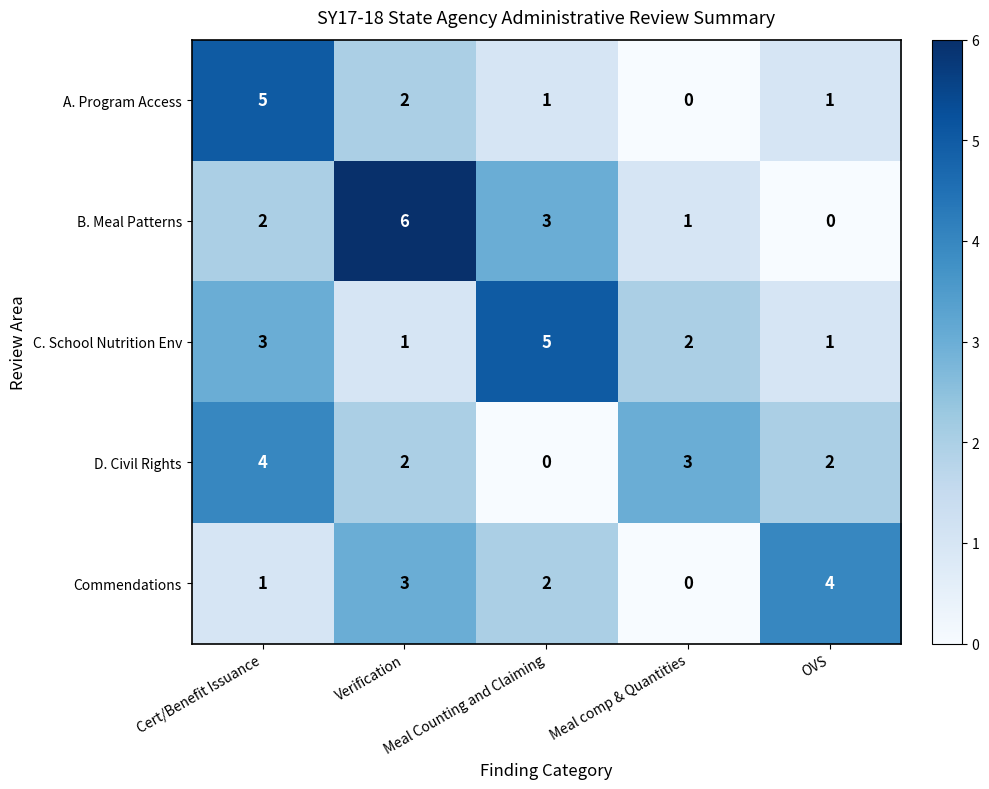

How many Commendations values are between 1 and 3?

3